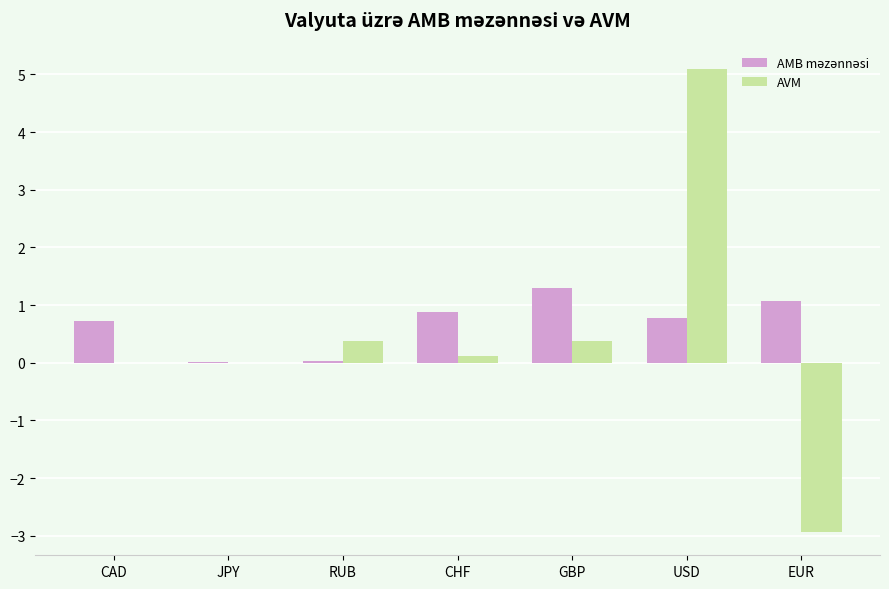

What is the maximum value shown in the chart?

5.1